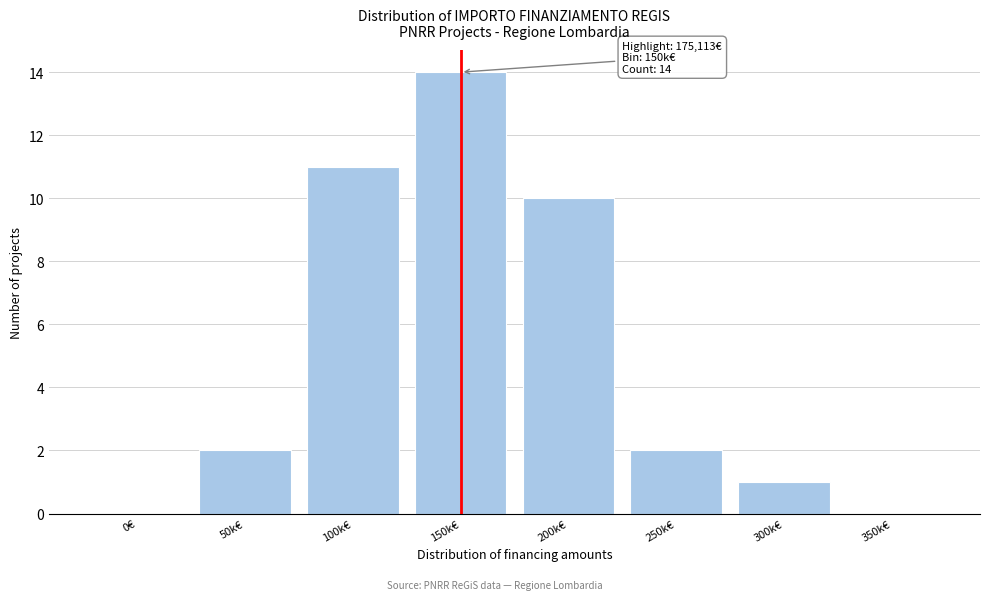

Reading left to right, transcribe all the data shown in this chart.

0€=0	50k€=2	100k€=11	150k€=14	200k€=10	250k€=2	300k€=1	350k€=0